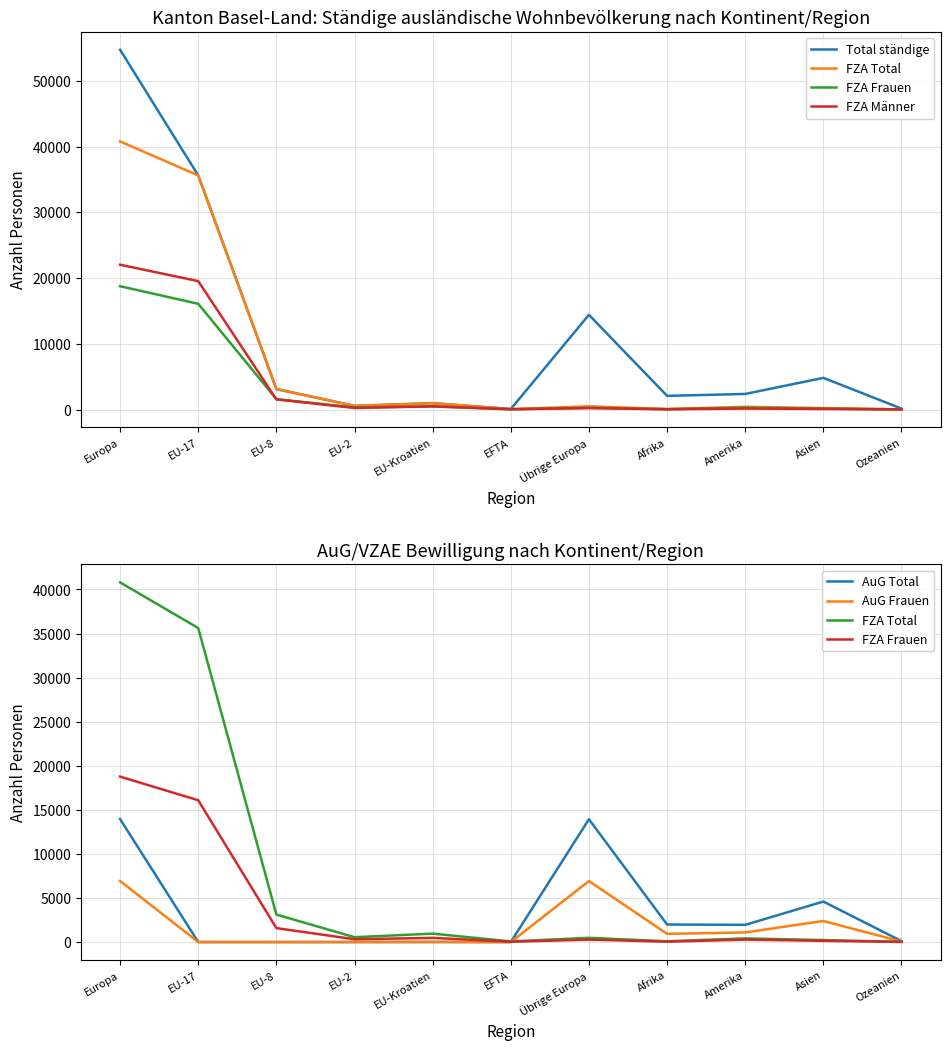

Which series has the widest spread of values?

Total ständige